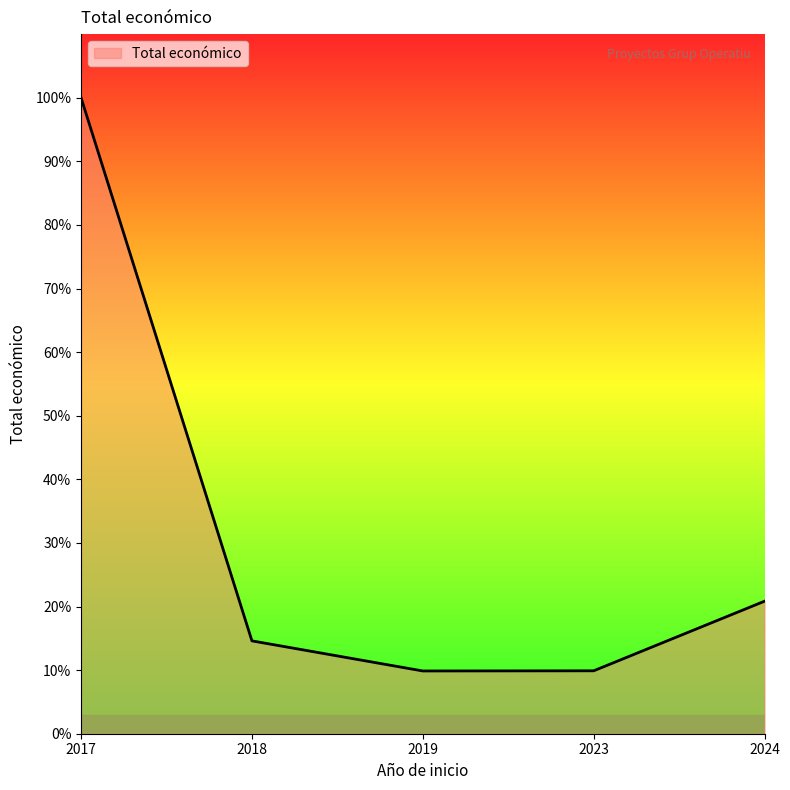

Does the chart display data point markers on the line(s)?

No